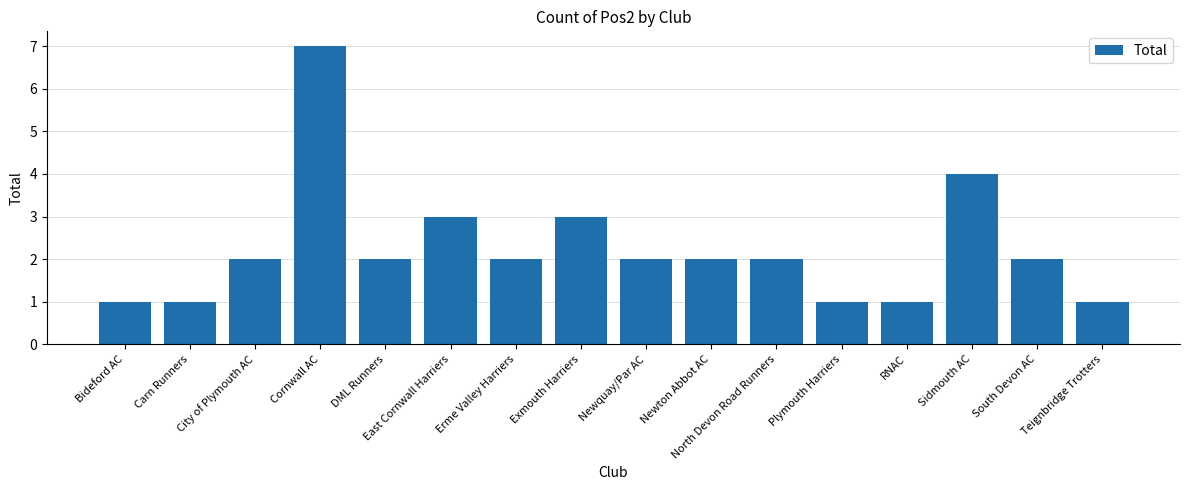

What is the minimum value shown in the chart?

1